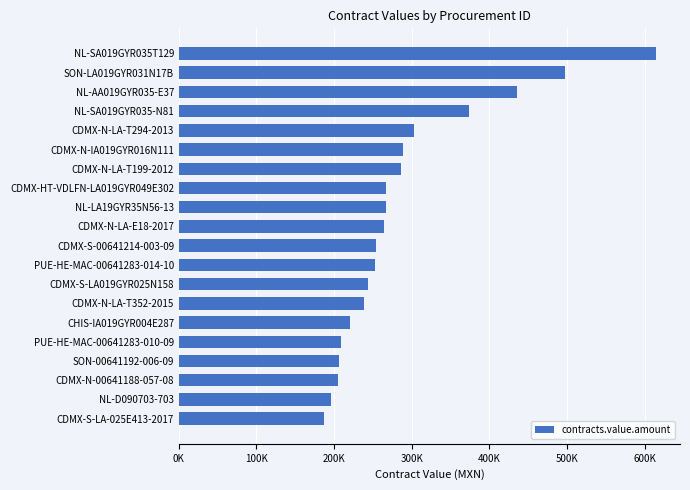

Are the bars horizontal?

Yes